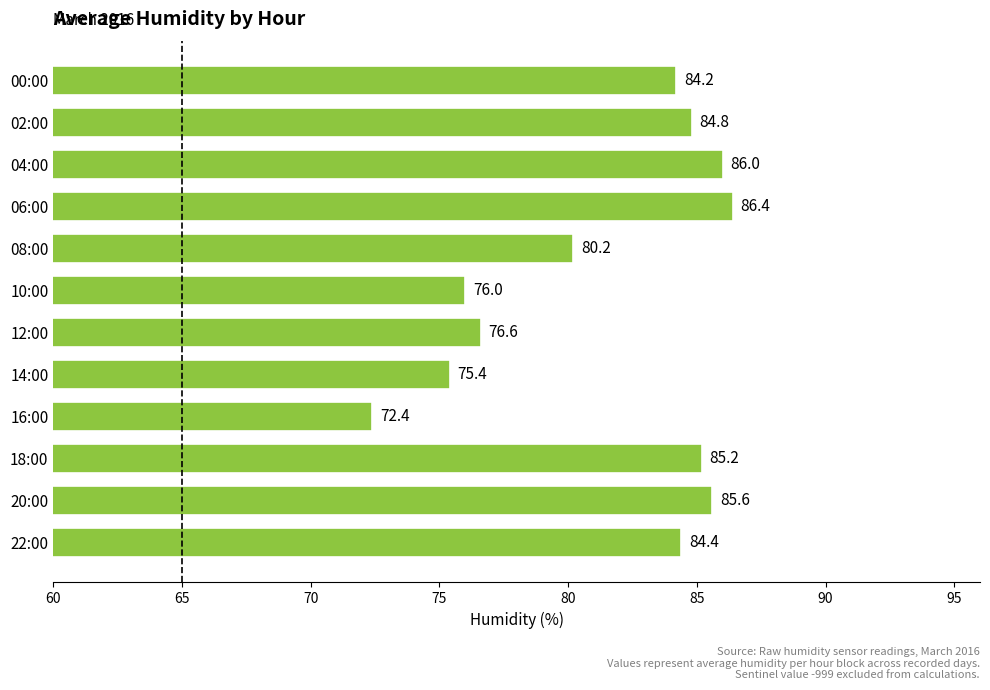

What is the value of the 5th bar from the top?

80.2